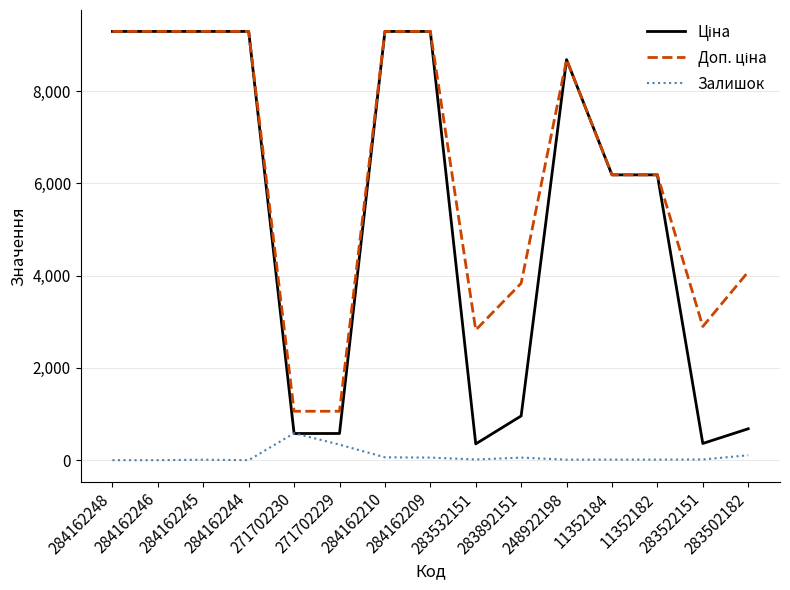

What is the highest value of the Залишок series?

584.0